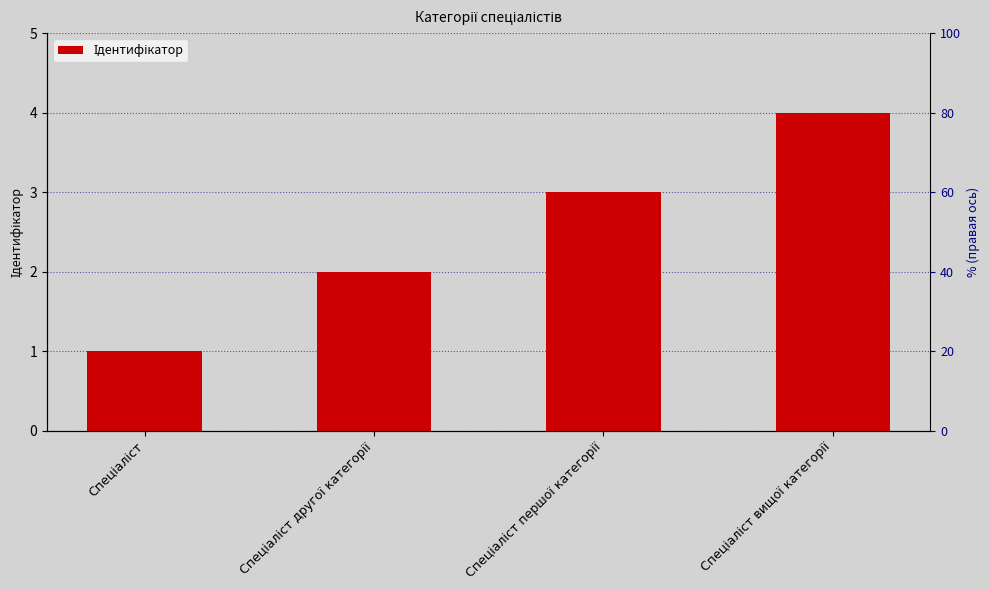

Is it true that the value at Спеціаліст першої категорії is 2?

False